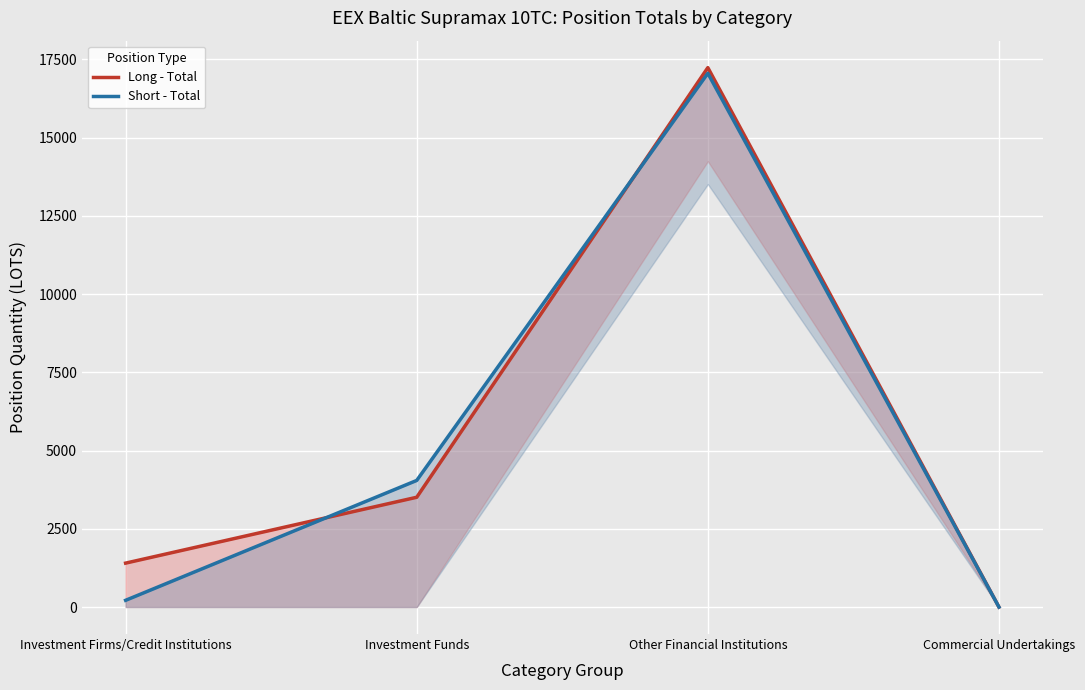

How many intersections are there between Short - Total and Long - Total?

2